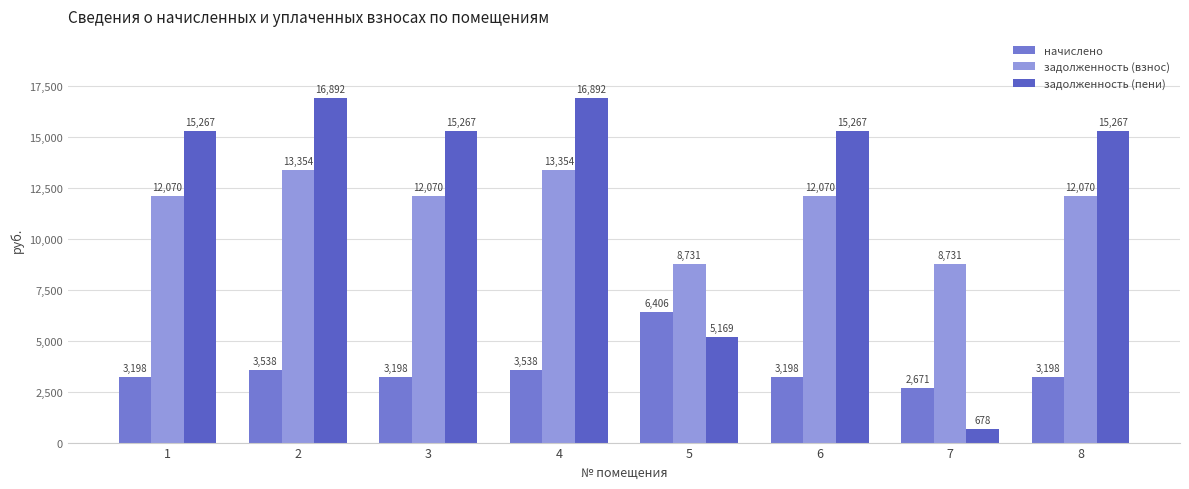

What is the total value across all series at 5?

20306.6